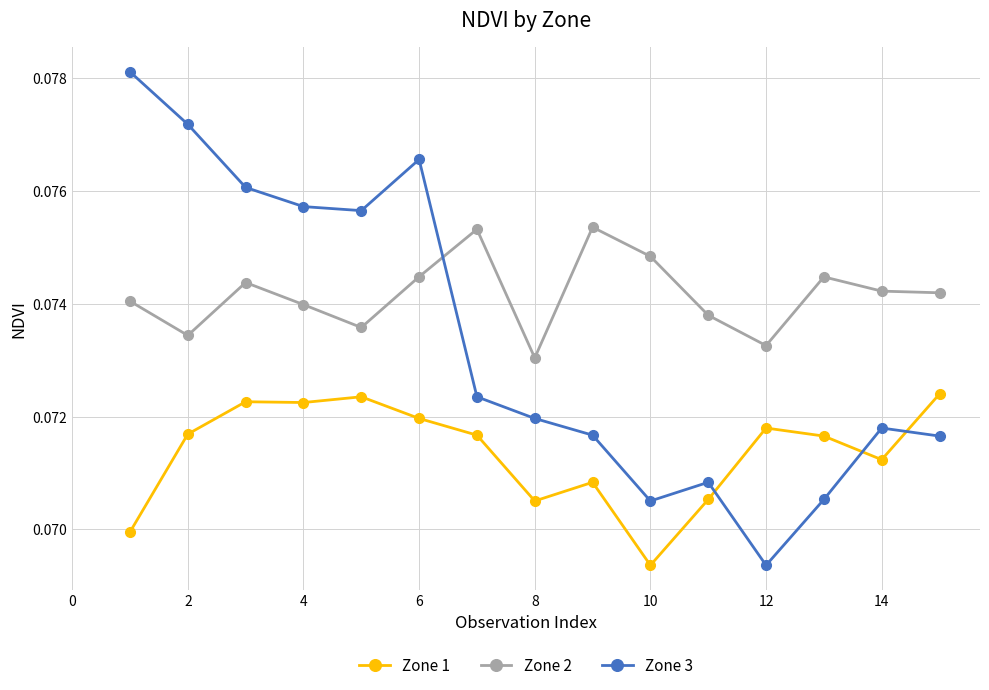

List the series in order of their peak value, lowest first.

Zone 1, Zone 2, Zone 3